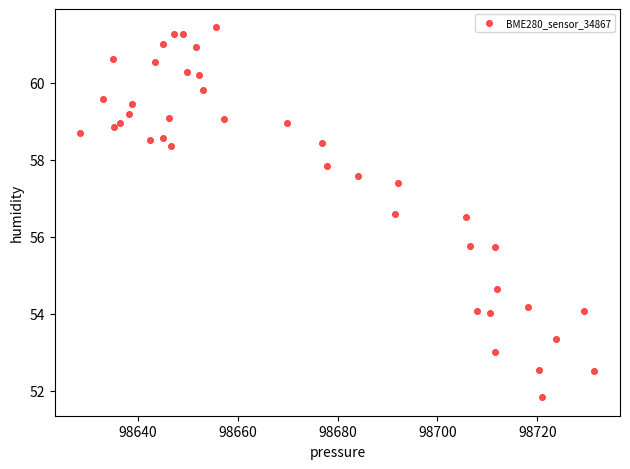

What is the range of Y values (max minus min)?

9.6